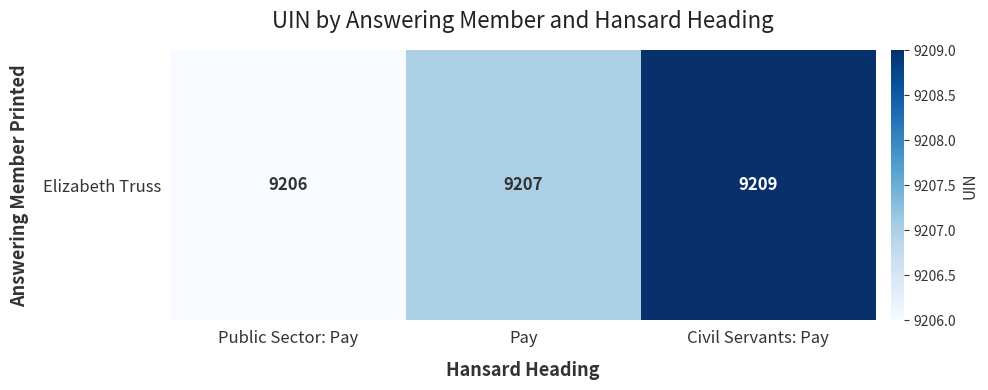

What is the difference between the maximum and second lowest values?

2